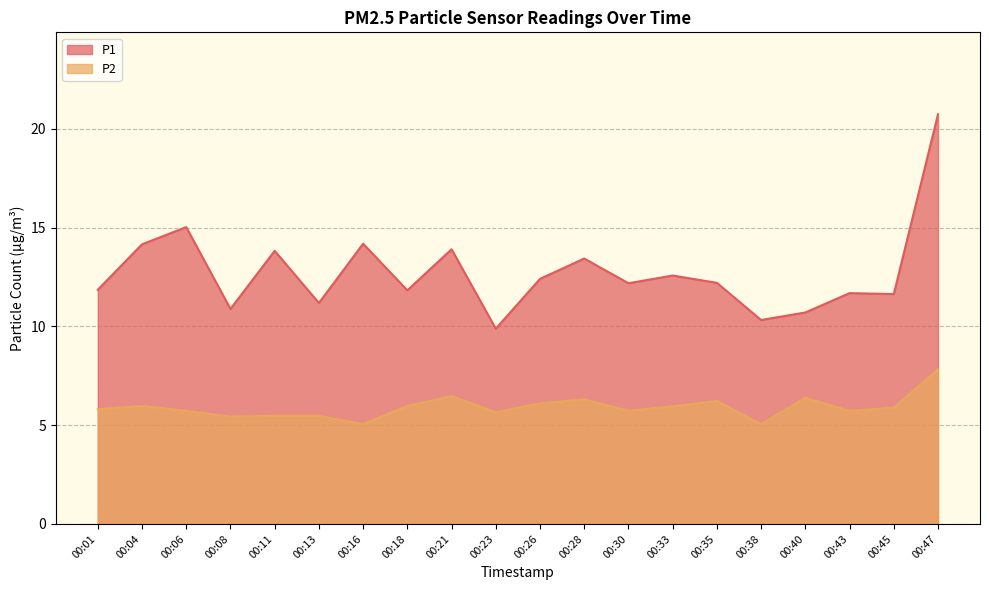

What is the average value of the P1 series?

12.7